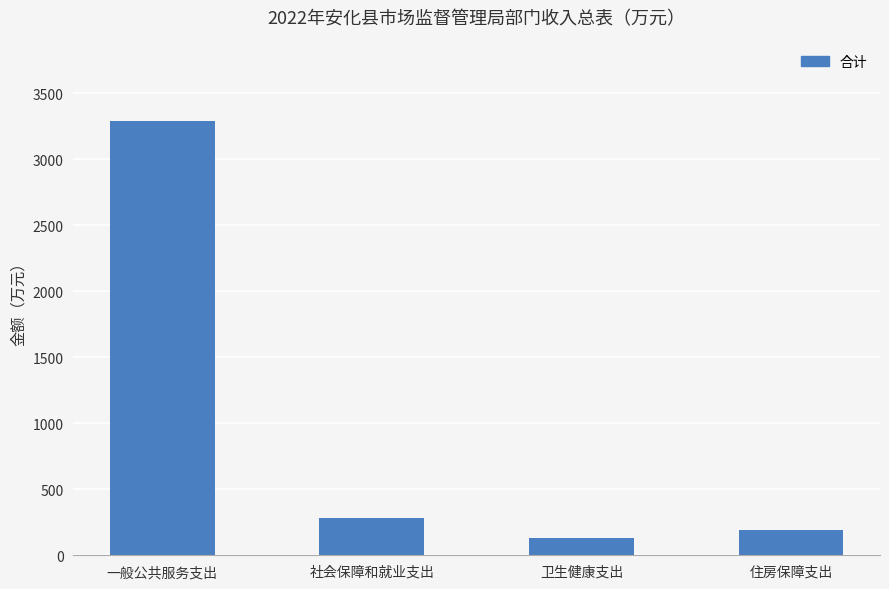

What is the change in value from 社会保障和就业支出 to 住房保障支出?

-88.6